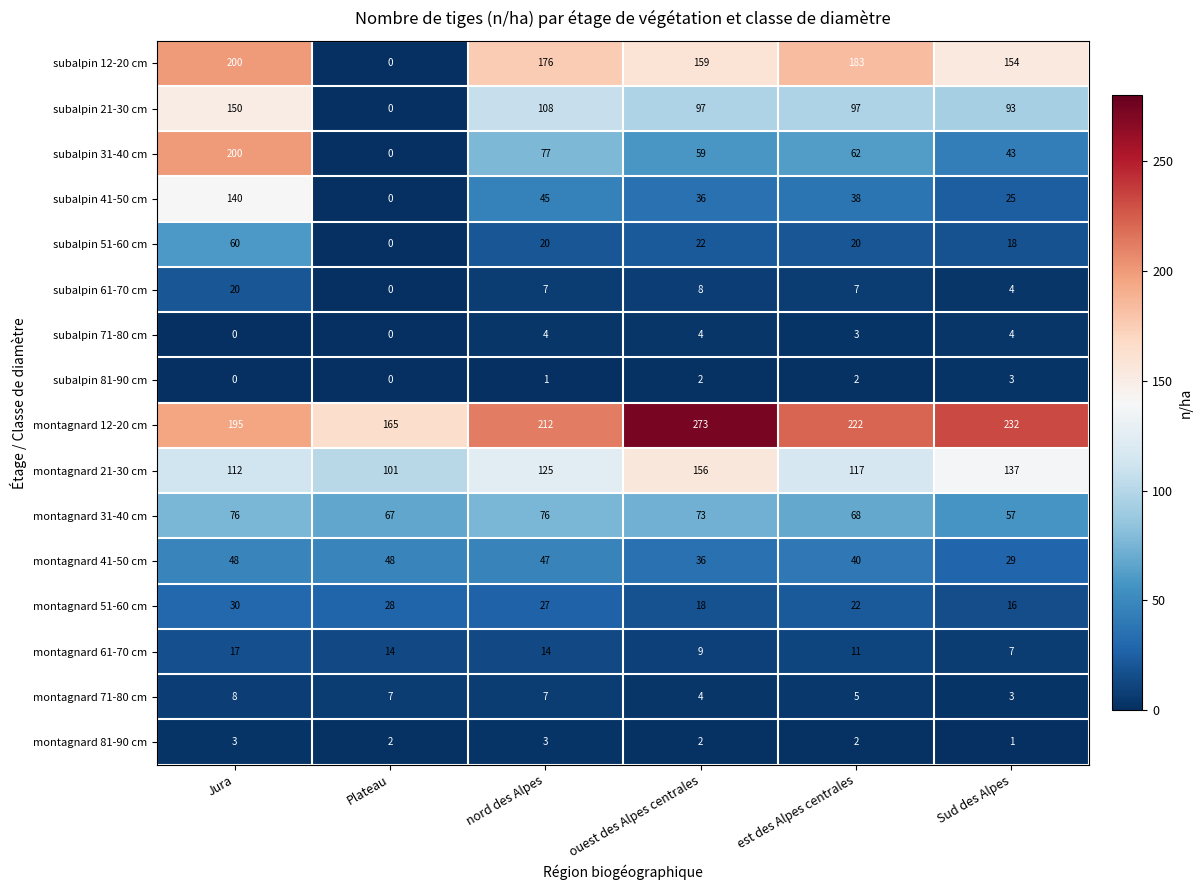

Which series changed the most between nord des Alpes and ouest des Alpes centrales?

montagnard 12-20 cm